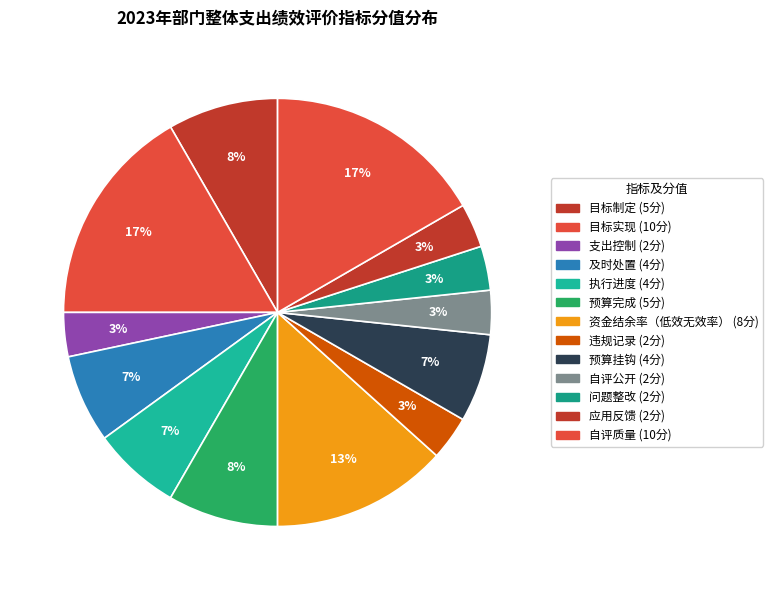

Does 应用反馈 represent more than half of the total?

No